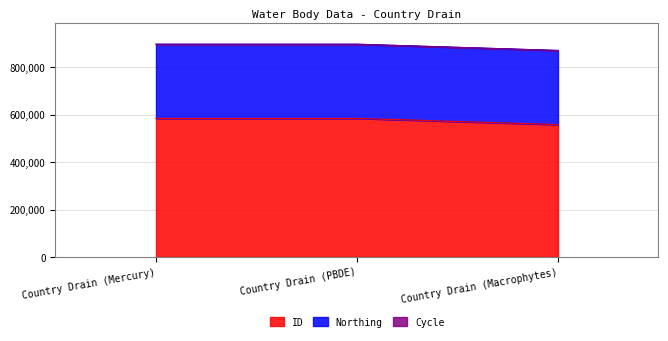

Is it true that Northing equals 500028 at Country Drain (Macrophytes)?

False